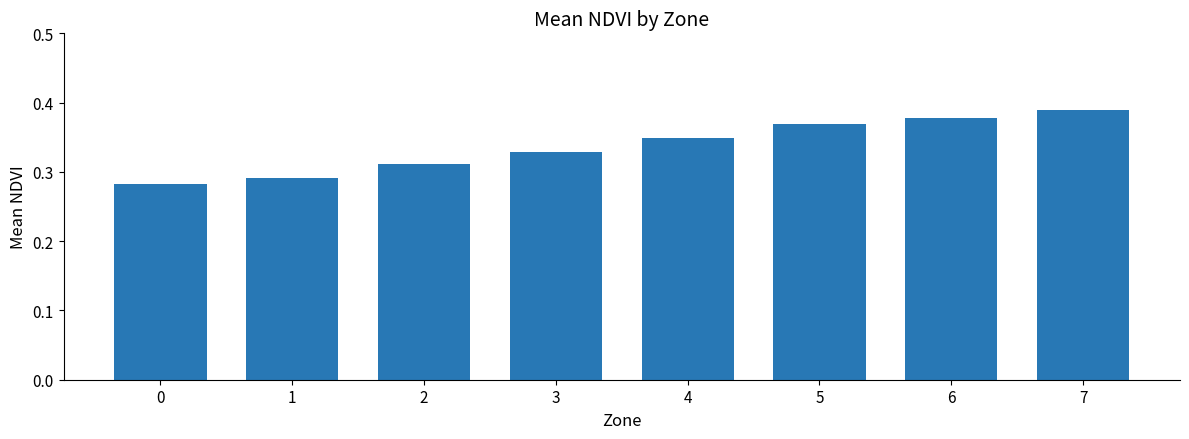

Which category has the highest value across all series?

7